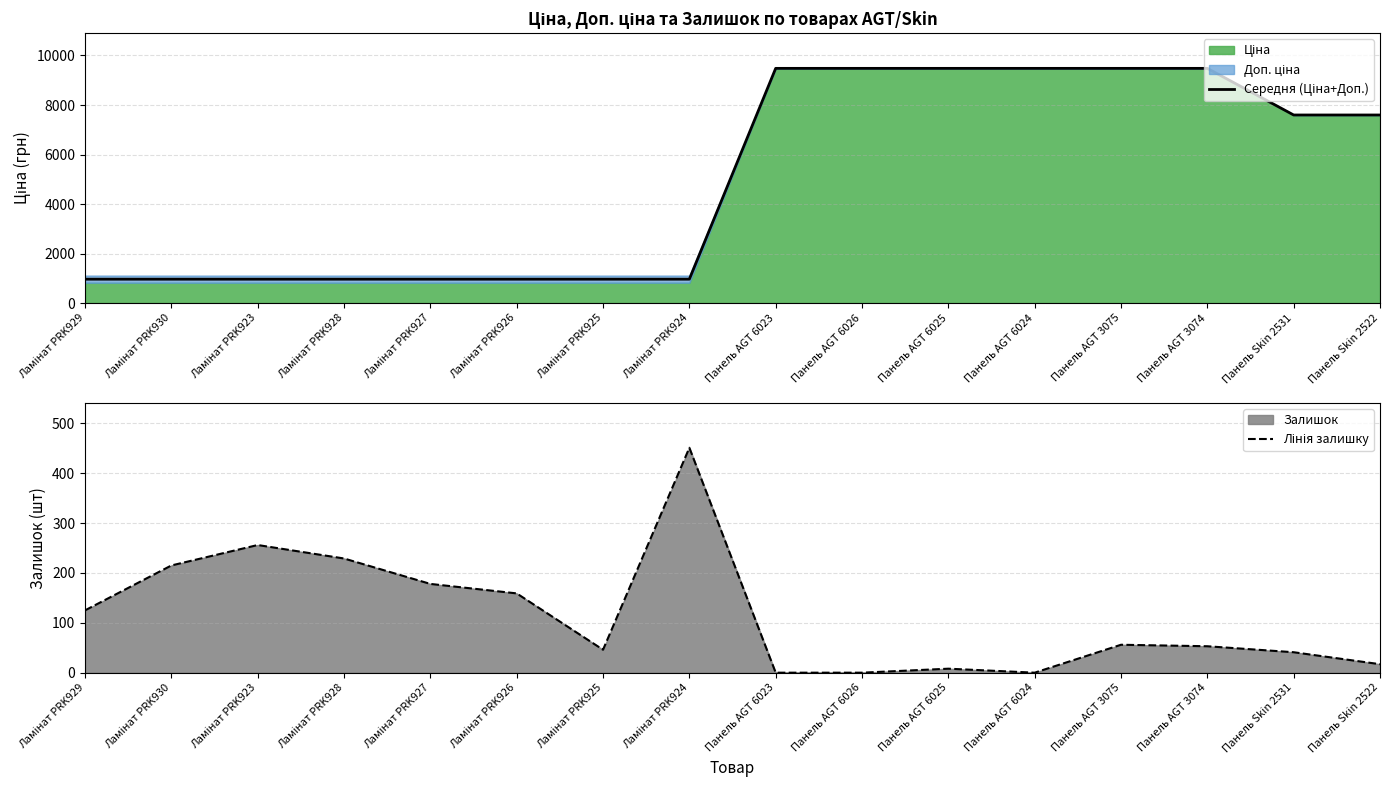

What is the sum of all Лінія залишку values?

1834.0